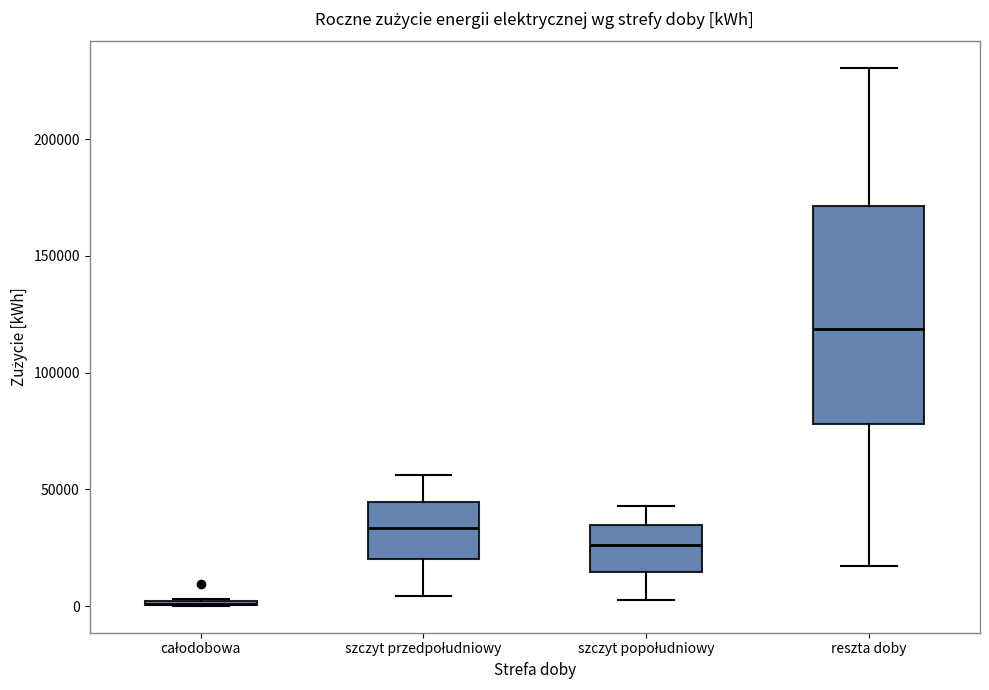

Reading left to right, read every box against the y-axis: the position of its median line, the range the box covers, and the ends of its whiskers. The values are not printed on the chart, so give them approximately, as read against the axis.

całodobowa: box collapsed to a line at 0, whiskers 0 to 5000
szczyt przedpołudniowy: median 35000, box 20000 to 45000, whiskers 5000 to 55000
szczyt popołudniowy: median 25000, box 15000 to 35000, whiskers 5000 to 45000
reszta doby: median 120000, box 80000 to 170000, whiskers 15000 to 230000